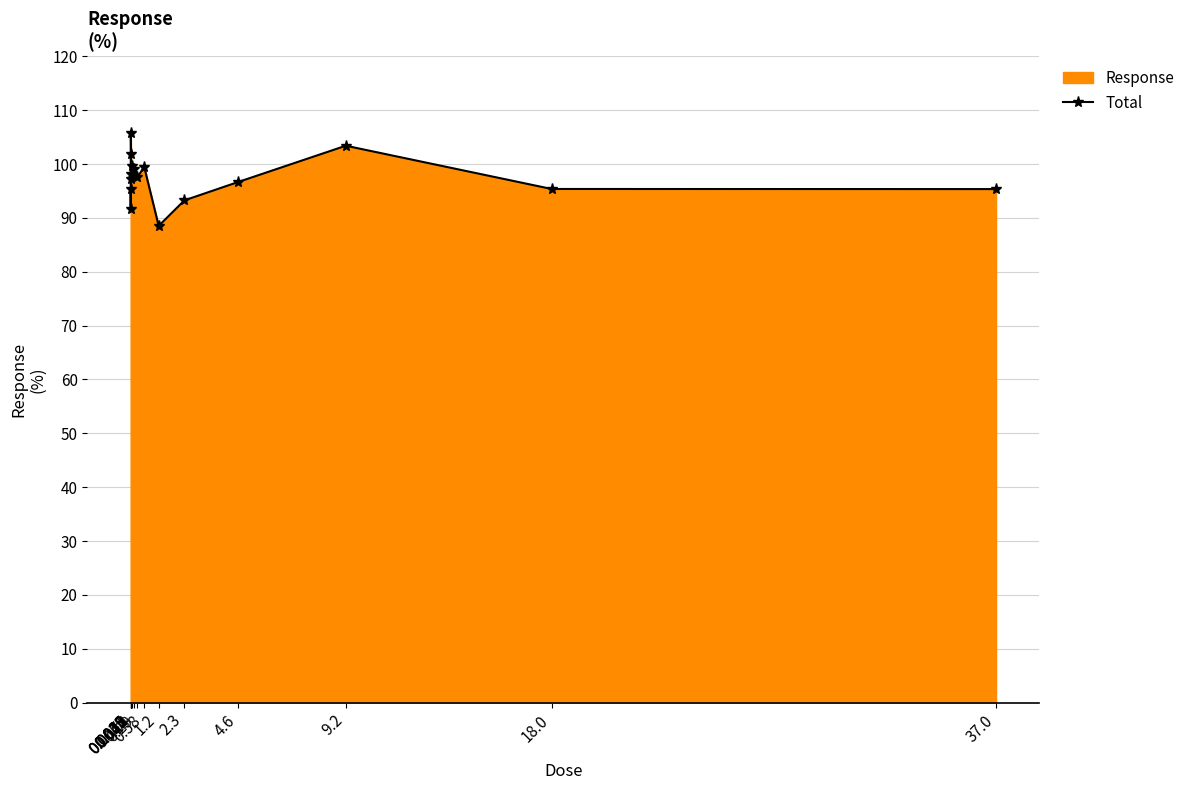

What is the average value?

97.4